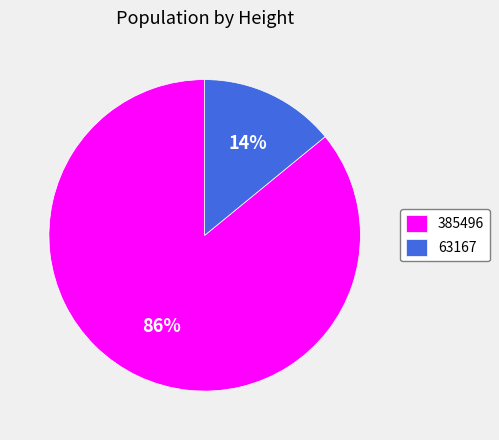

Which slice represents more than half of the pie?

385496